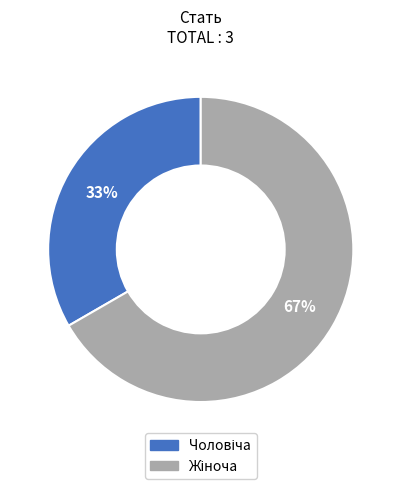

How many slices are in this pie chart?

2